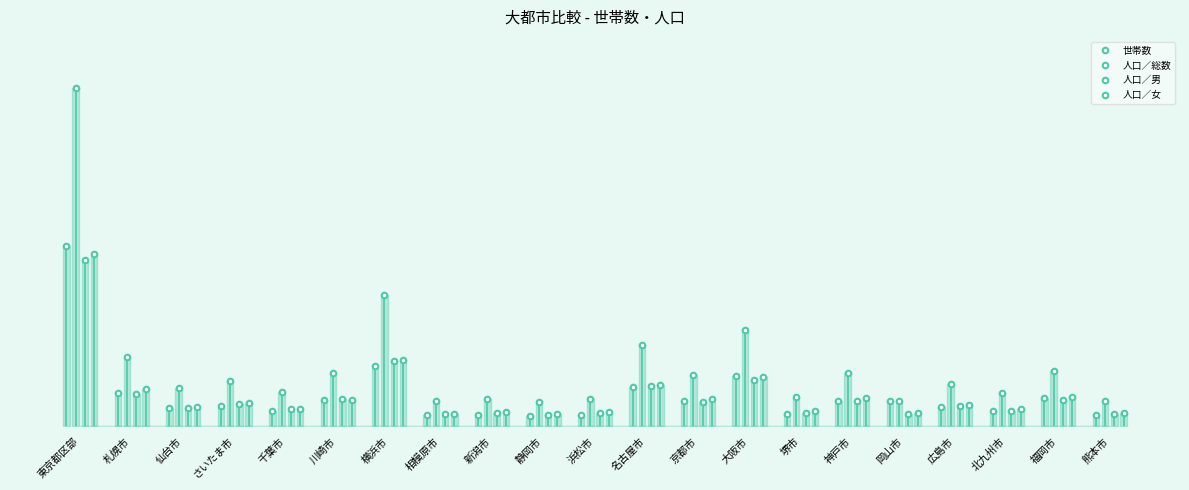

Which series has the largest range (max minus min)?

人口／総数